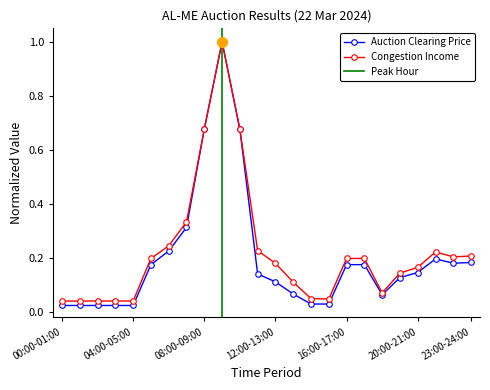

In Congestion Income, how many points are lower than both neighbors (excluding endpoints)?

3